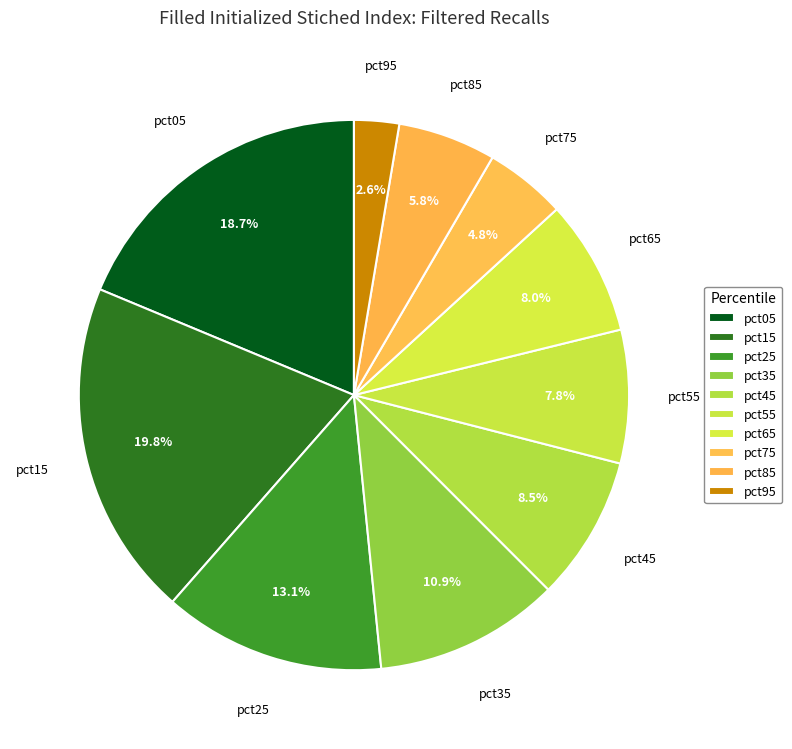

How many segments does this pie chart have?

10